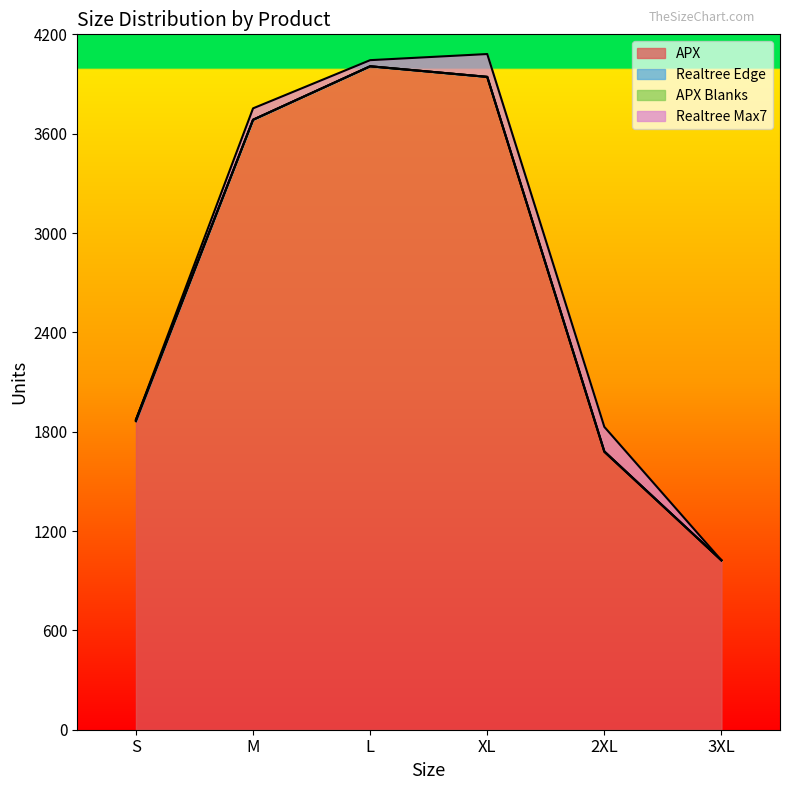

How many lines are shown in the chart?

4